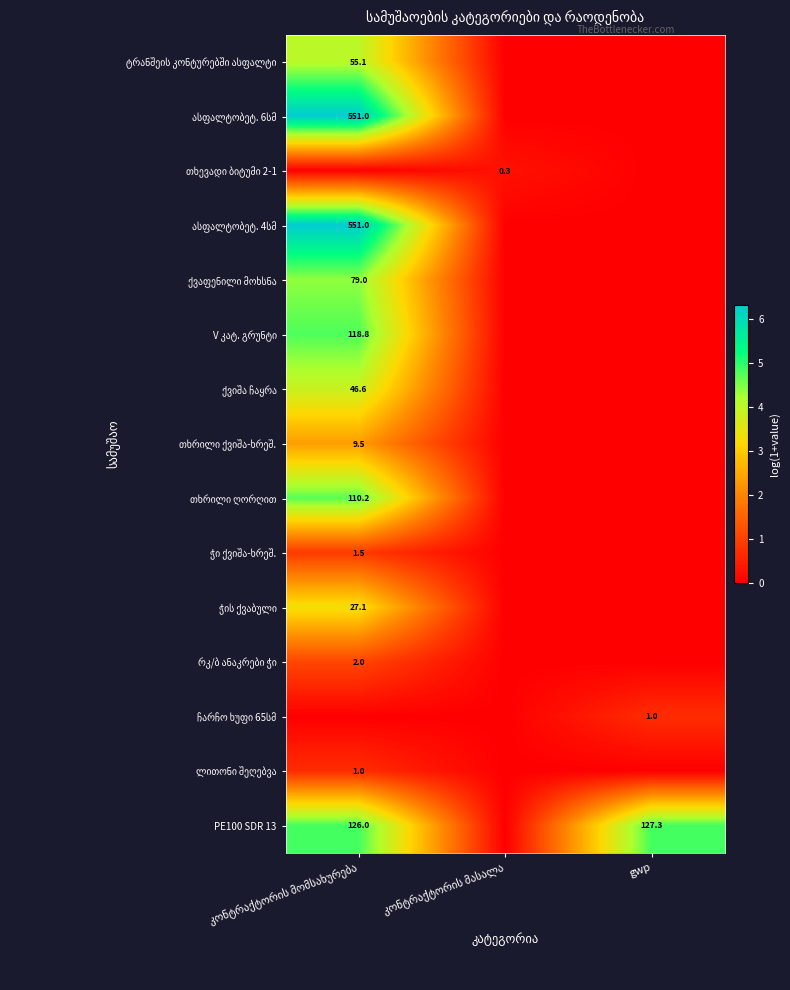

The PE100 SDR 13 series shows 127.3 at gwp. True or false?

True